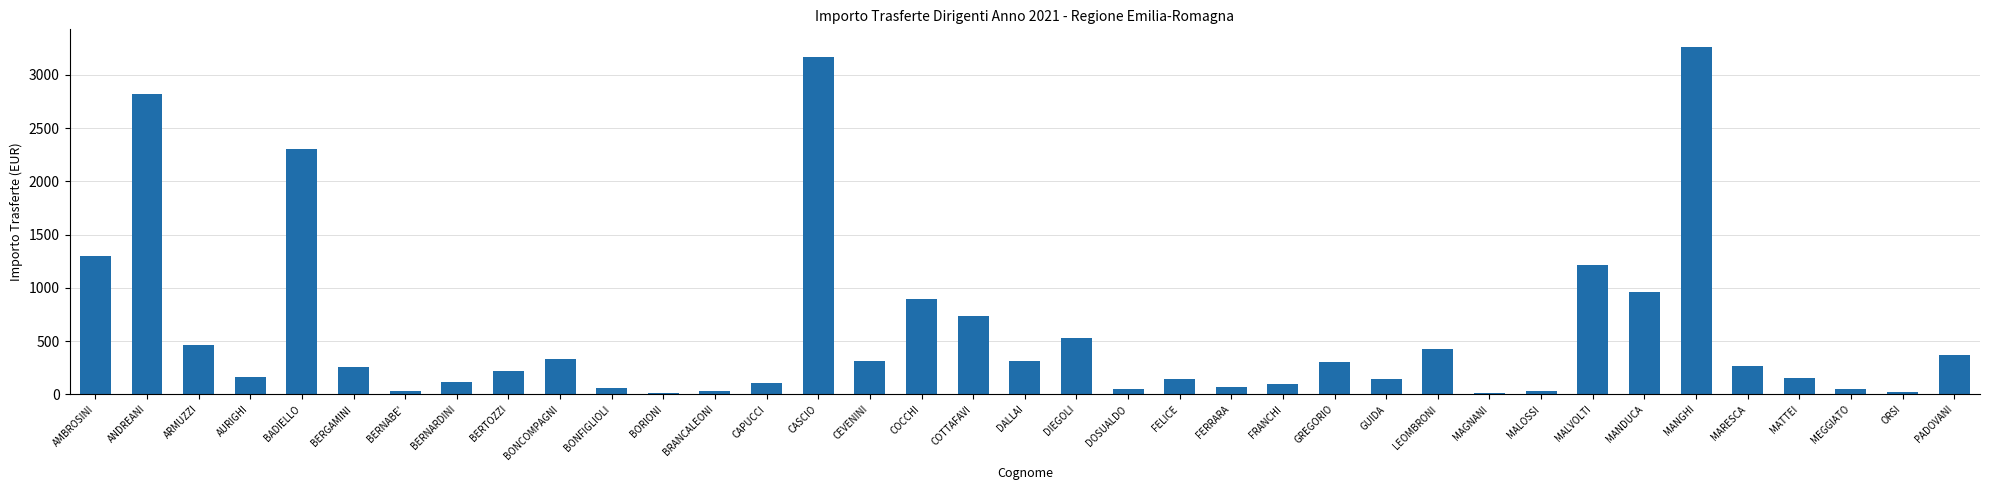

True or false: the data shows 1299.7 at AMBROSINI.

True